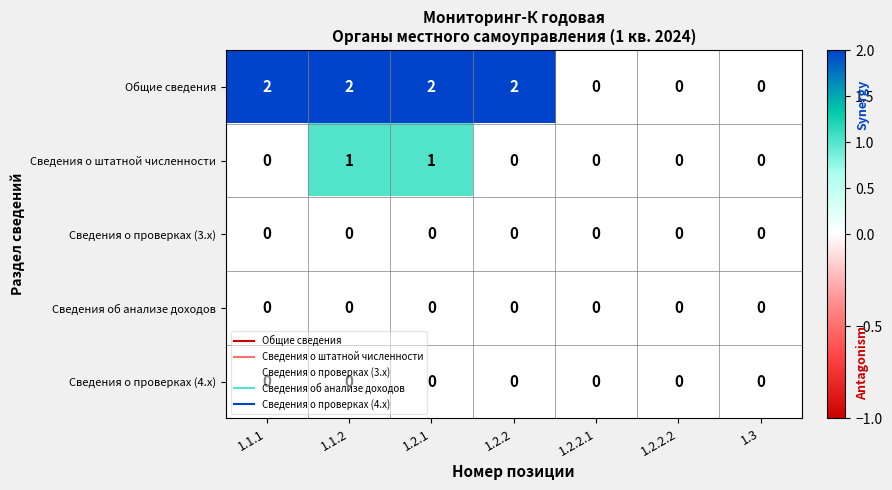

Between 1.2.1 and 1.2.2.1, which series saw the biggest shift?

Общие сведения